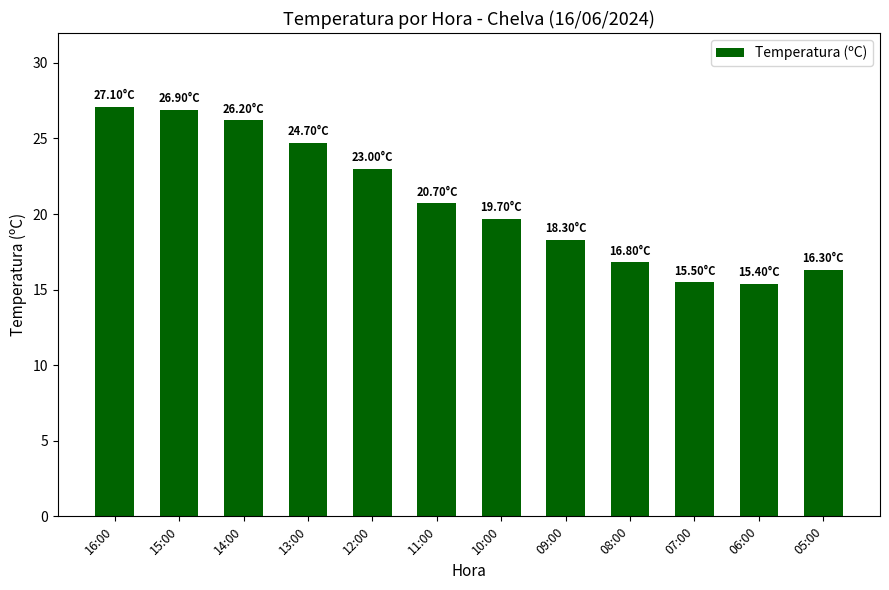

At which label does the data first exceed 20?

16:00